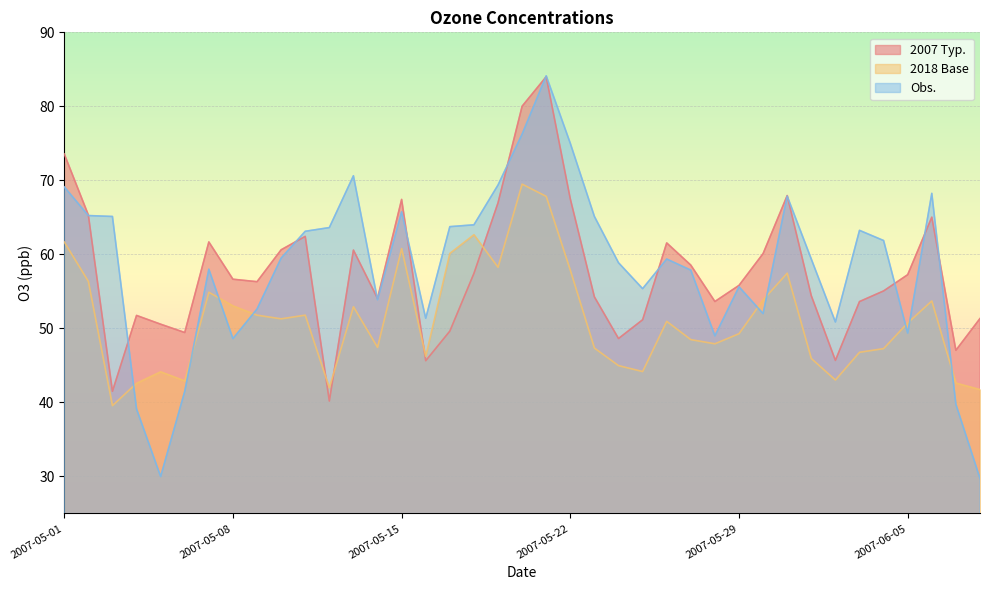

How many series are shown in this chart?

3